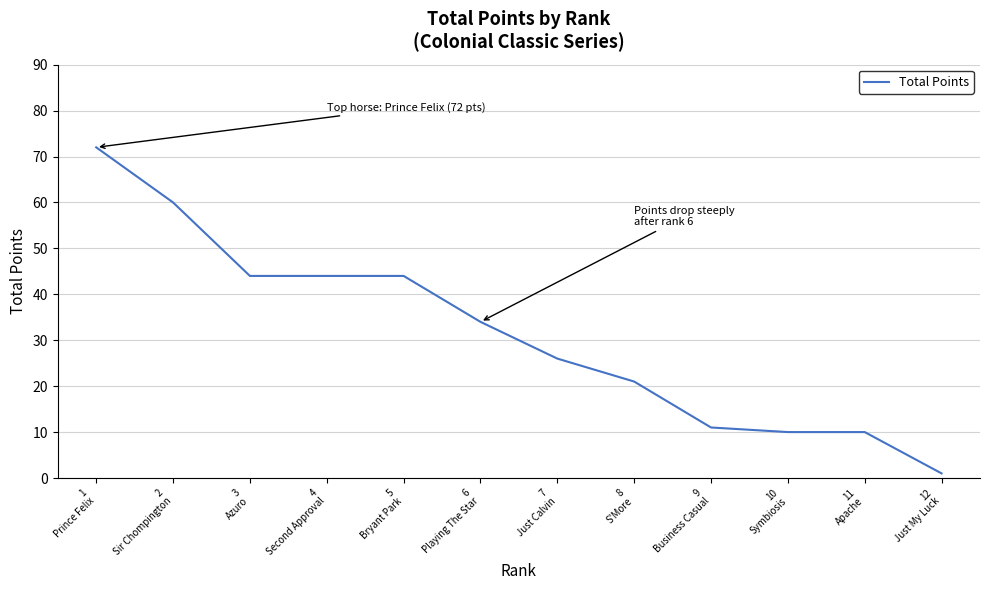

What is the maximum value shown in the chart?

72